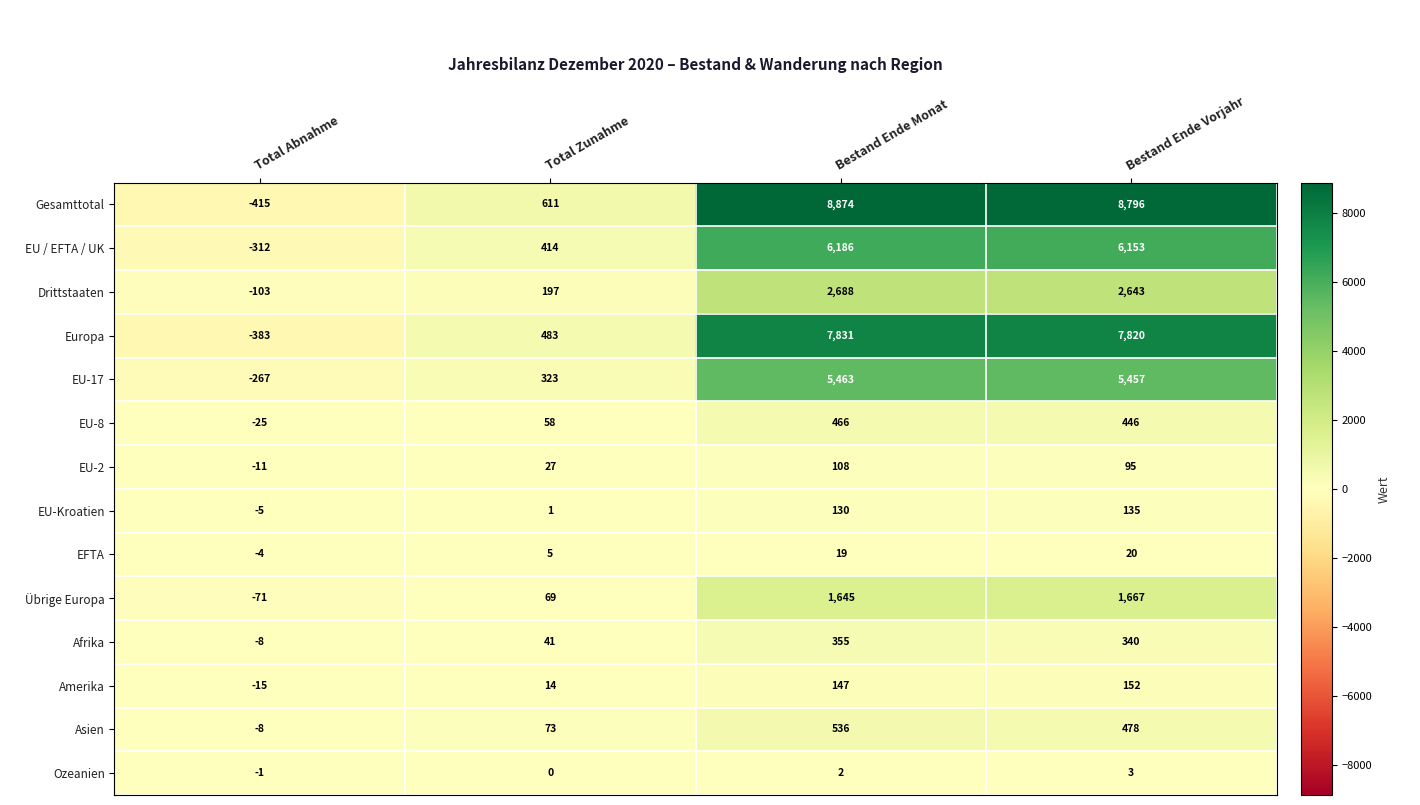

Rank the series by their maximum value, from highest to lowest.

Gesamttotal, Europa, EU / EFTA / UK, EU-17, Drittstaaten, Übrige Europa, Asien, EU-8, Afrika, Amerika, EU-Kroatien, EU-2, EFTA, Ozeanien